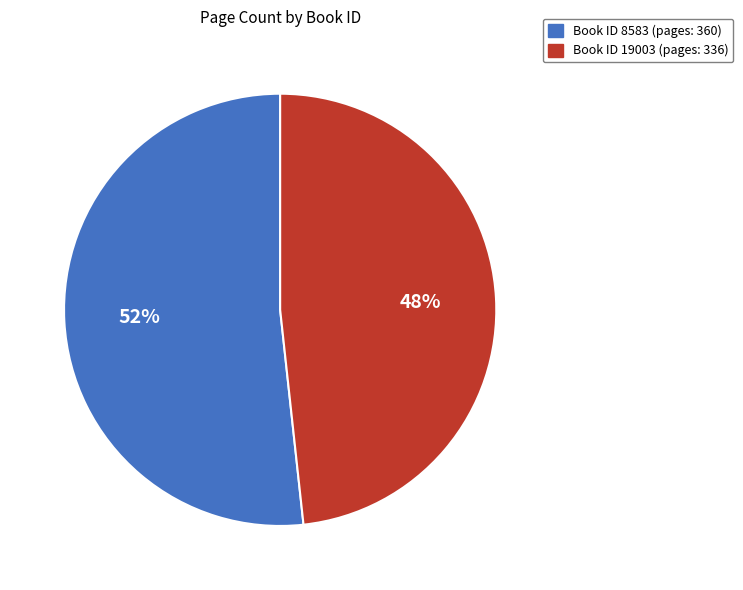

Is there a majority slice in this chart?

Yes